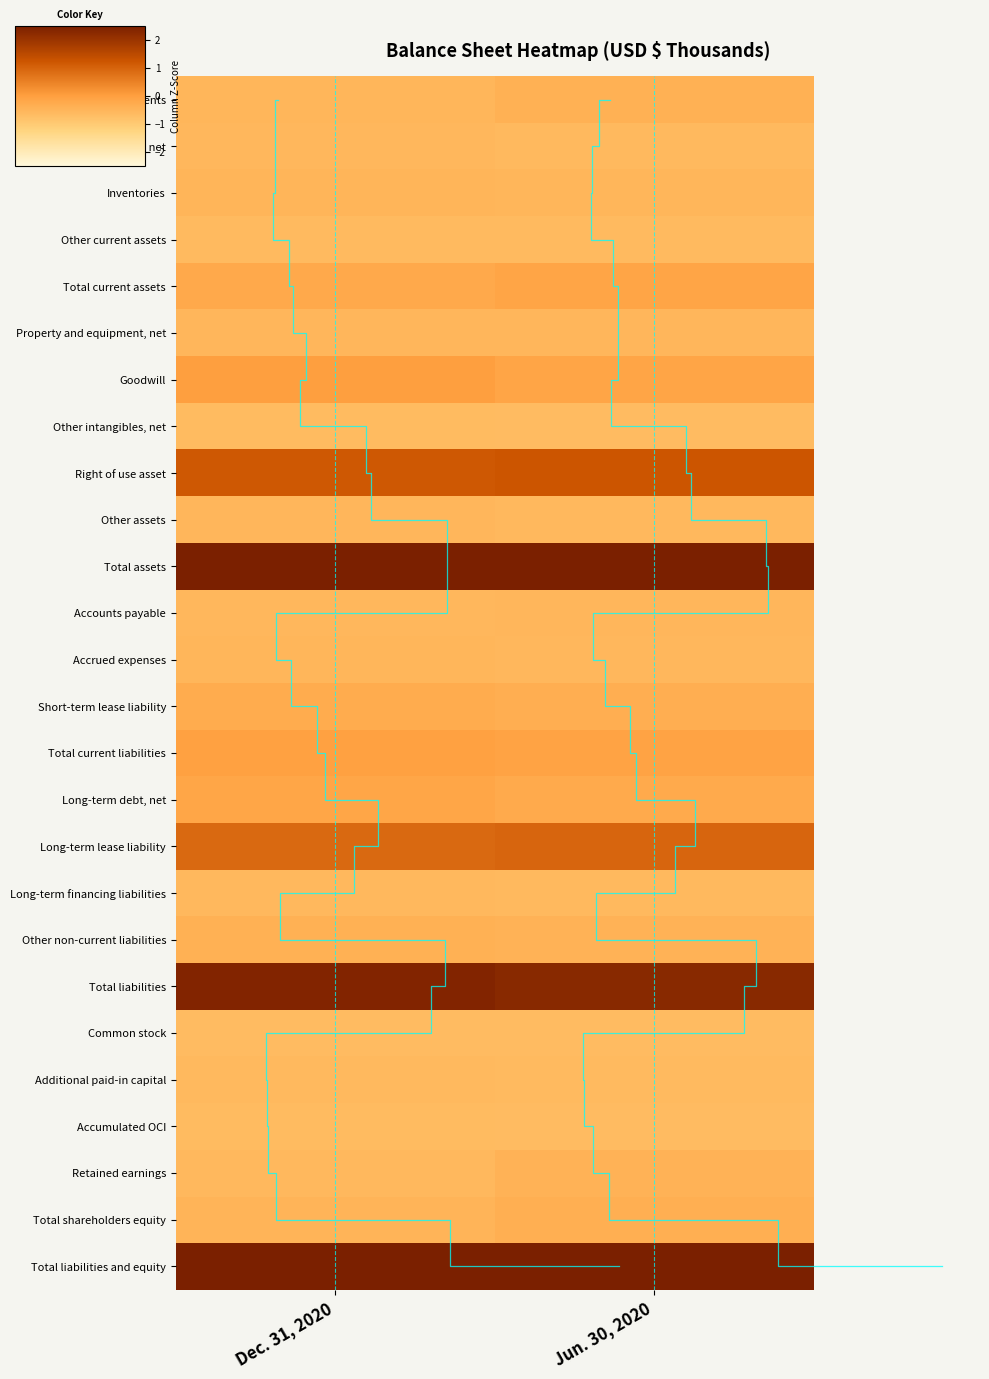

At which label does Total shareholders equity reach its peak?

Jun. 30, 2020